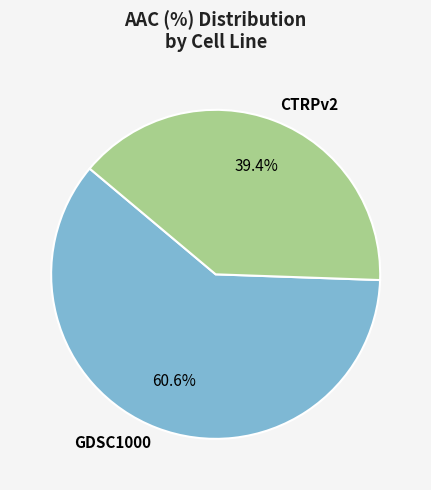

To the nearest percent, what is the difference between the GDSC1000 and CTRPv2 slice percentages?

21%